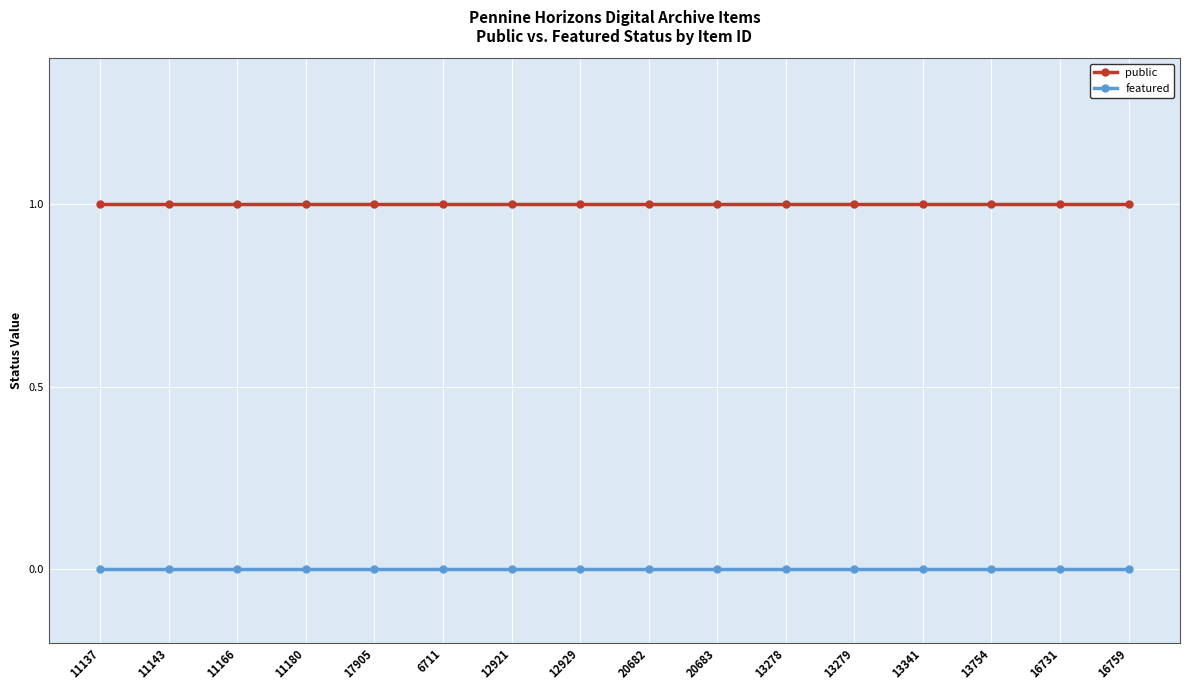

Is the value of featured at 12921 greater than the value of public at 16731?

No